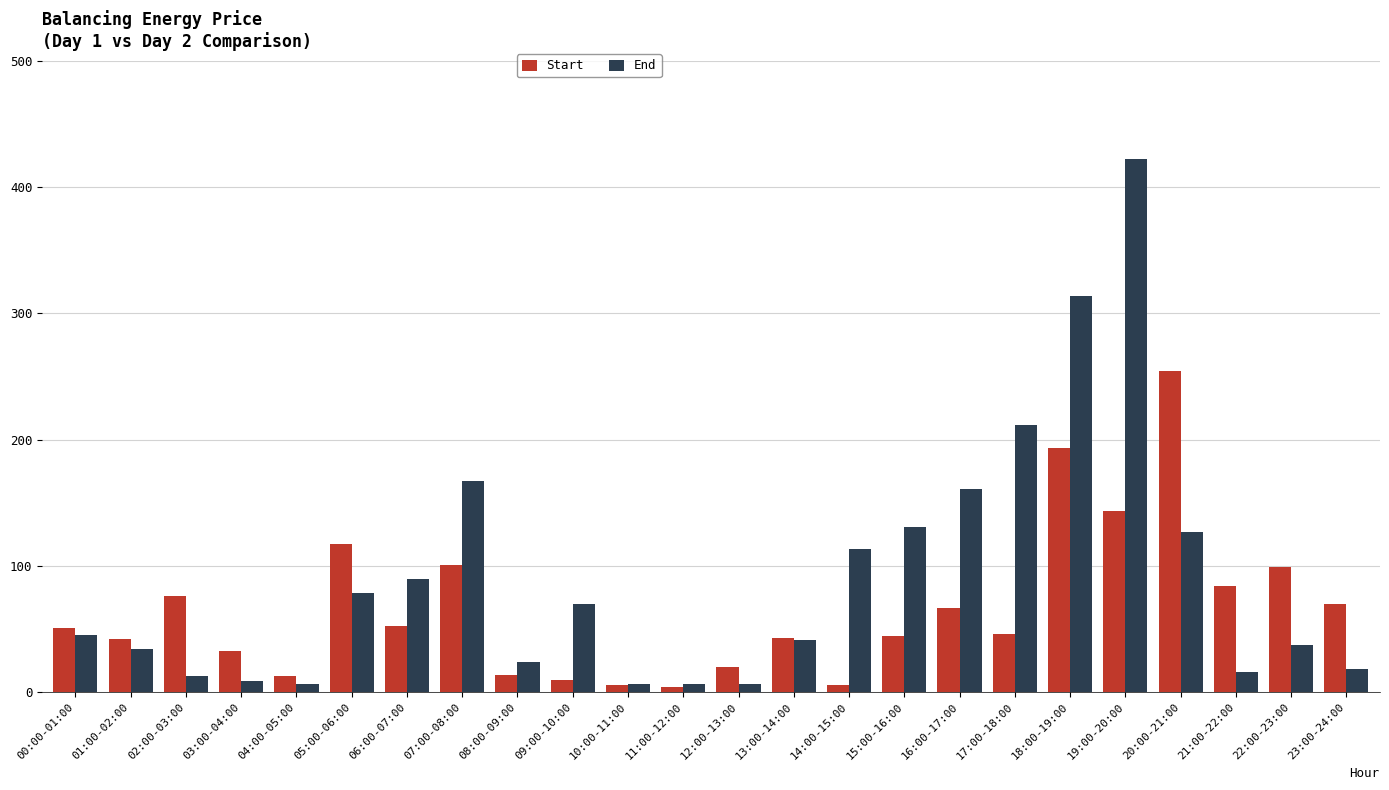

At which category is the sum across all series the highest?

19:00-20:00